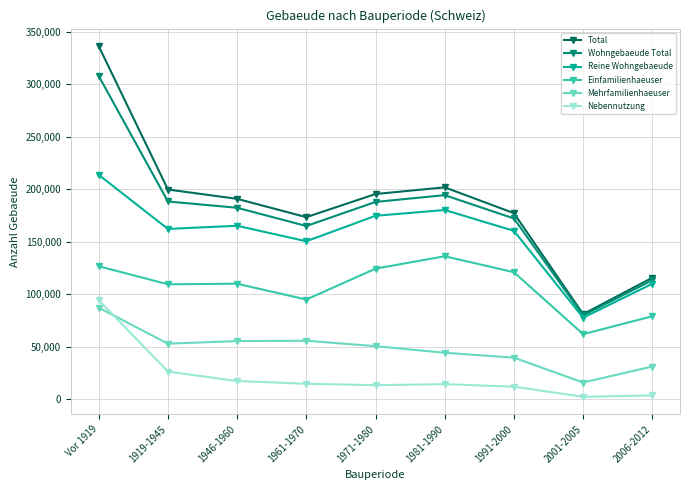

The value of Total at Vor 1919 is 336167. True or false?

True